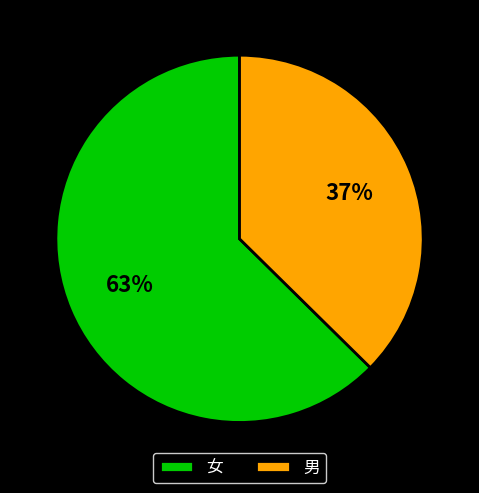

Is it true that 男 is 48% of the pie?

False